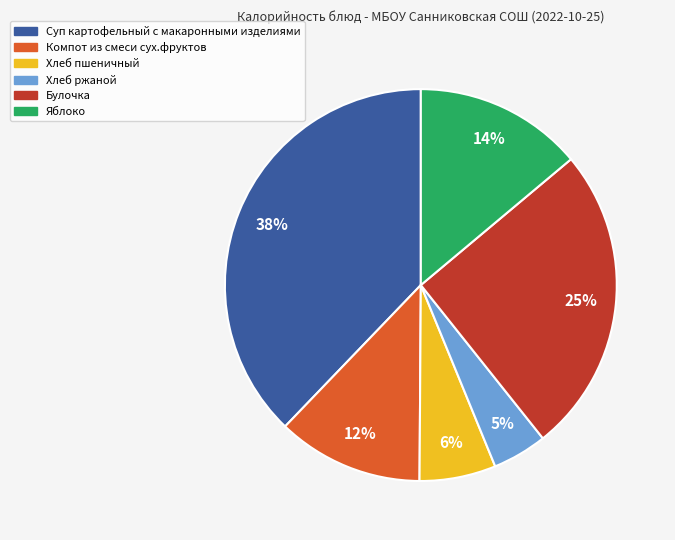

To the nearest percent, what is the difference between the largest and smallest slice percentages?

33%